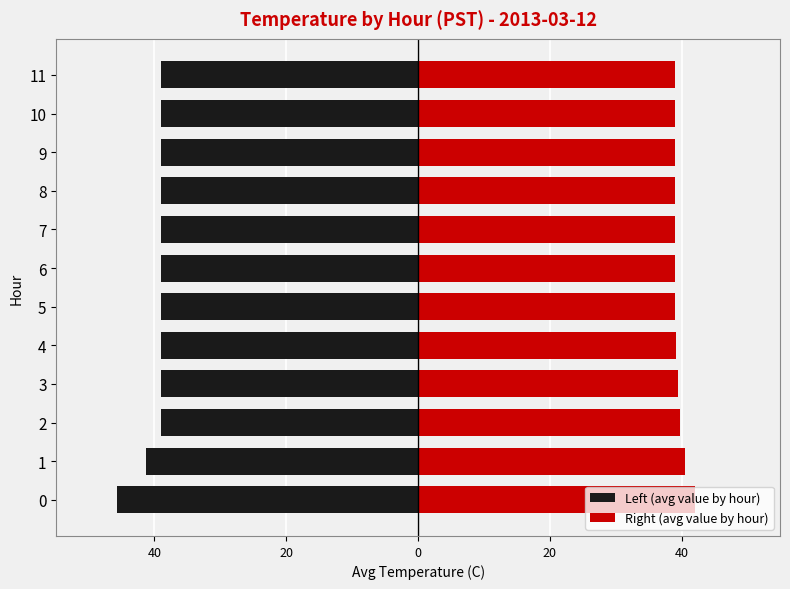

Is it true that Left (avg value by hour) equals -39.0 at 2?

True